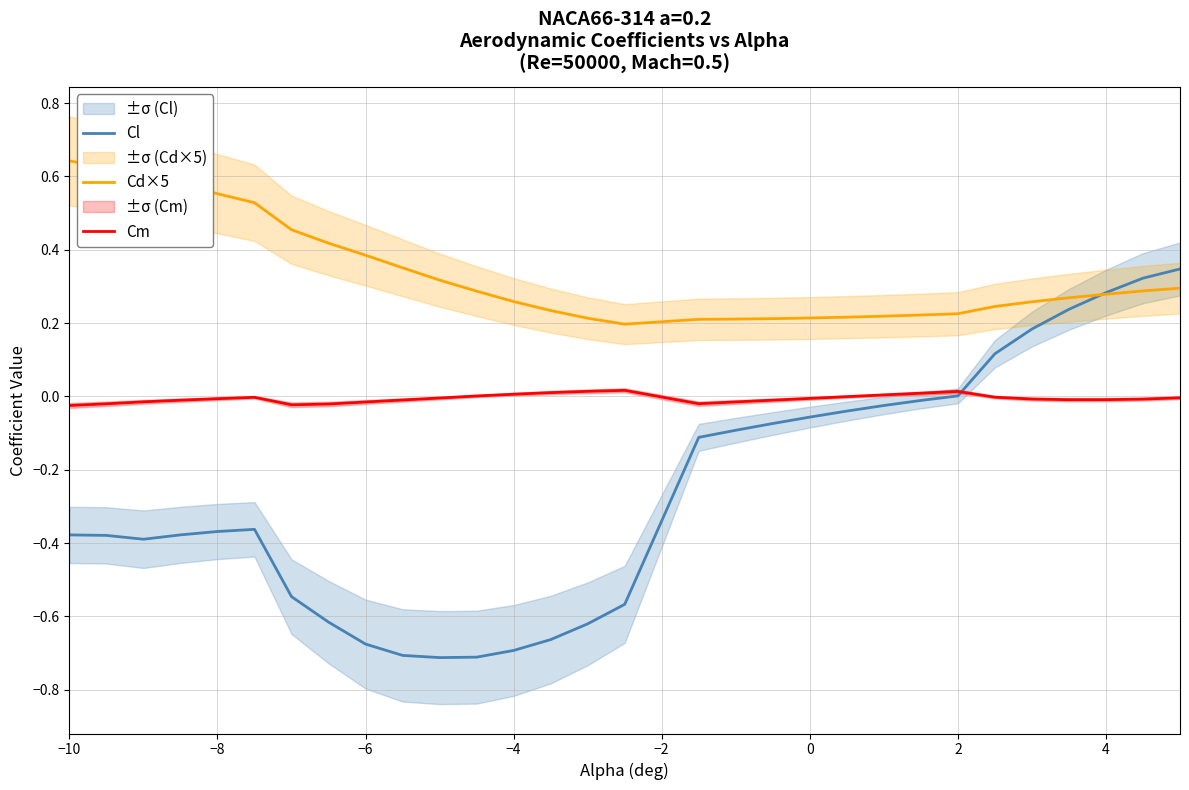

What is the difference between the maximum and minimum values in the Cd×5 series?

0.4